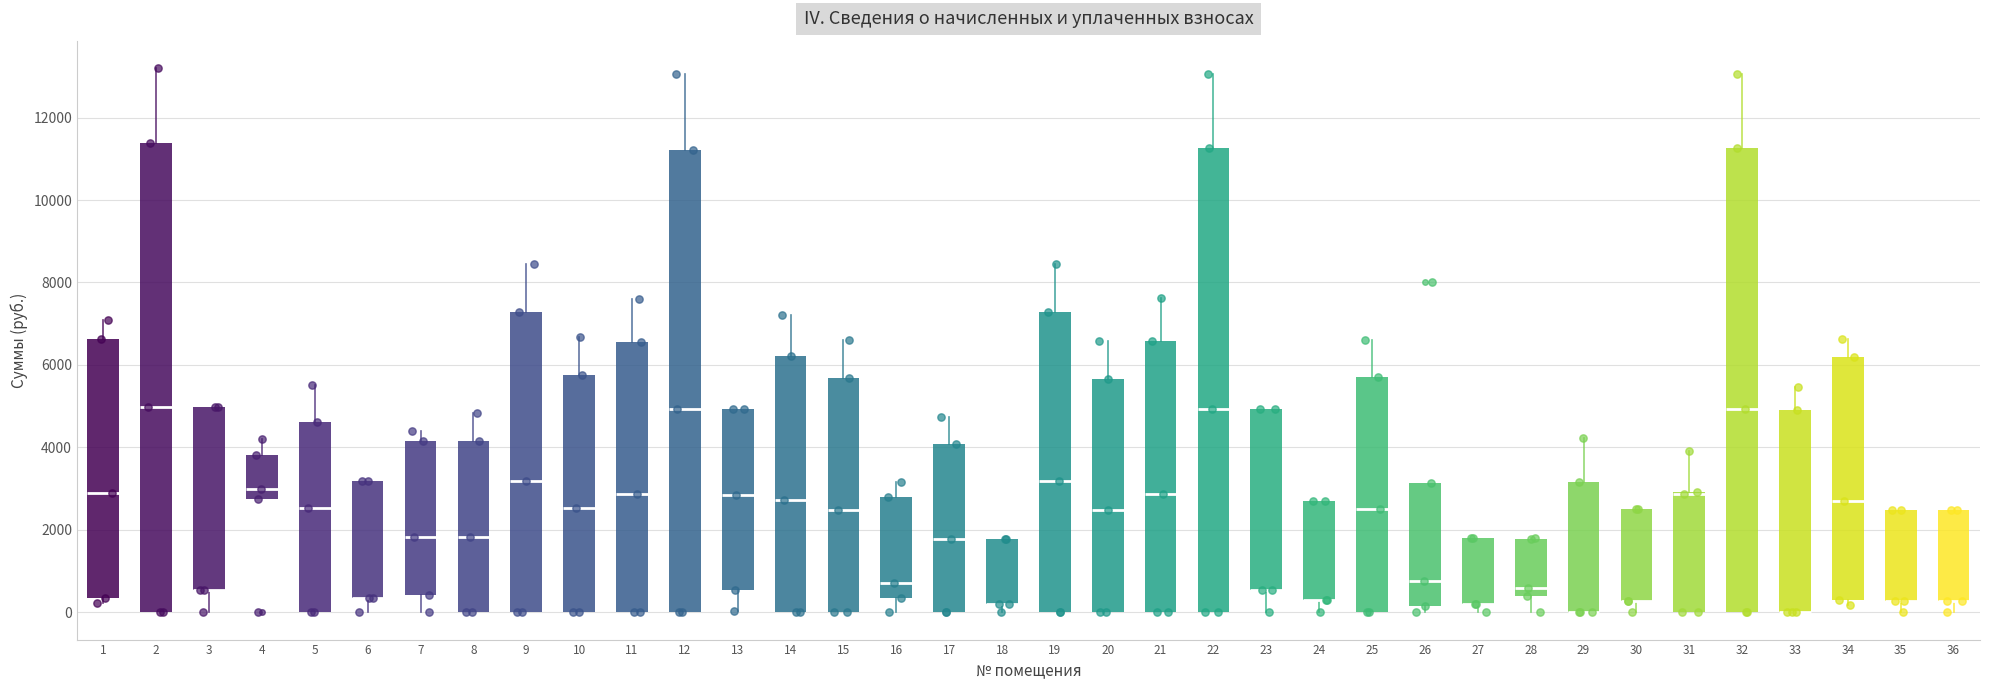

Reading left to right, transcribe this box plot: for each box, give where its median line is, the range the box spans, and where its two whiskers end, as read against the y-axis. The values are not printed on the chart, so give them approximately, as read against the axis.

1: median 3000, box 400 to 6600, whiskers 200 to 7200
2: median 5000, box 0 to 11400, whiskers 0 to 13200
3: median 600 (drawn on the box's lower edge), box 600 to 5000, whiskers 0 to 5000
4: median 3000, box 2800 to 3800, whiskers 2800 to 4200
5: median 2600, box 0 to 4600, whiskers 0 to 5600
6: median 400 (drawn on the box's lower edge), box 400 to 3200, whiskers 0 to 3200
7: median 1800, box 400 to 4200, whiskers 0 to 4400
8: median 1800, box 0 to 4200, whiskers 0 to 4800
9: median 3200, box 0 to 7200, whiskers 0 to 8400
10: median 2600, box 0 to 5800, whiskers 0 to 6600
11: median 2800, box 0 to 6600, whiskers 0 to 7600
12: median 5000, box 0 to 11200, whiskers 0 to 13000
13: median 2800, box 600 to 5000, whiskers 0 to 5000
14: median 2800, box 0 to 6200, whiskers 0 to 7200
15: median 2400, box 0 to 5600, whiskers 0 to 6600
16: median 800, box 400 to 2800, whiskers 0 to 3200
17: median 1800, box 0 to 4000, whiskers 0 to 4800
18: median 200 (drawn on the box's lower edge), box 200 to 1800, whiskers 0 to 1800
19: median 3200, box 0 to 7200, whiskers 0 to 8400
20: median 2400, box 0 to 5600, whiskers 0 to 6600
21: median 2800, box 0 to 6600, whiskers 0 to 7600
22: median 5000, box 0 to 11200, whiskers 0 to 13000
23: median 600 (drawn on the box's lower edge), box 600 to 5000, whiskers 0 to 5000
24: median 400 (drawn on the box's lower edge), box 400 to 2800, whiskers 0 to 2800
25: median 2400, box 0 to 5800, whiskers 0 to 6600
26: median 800, box 200 to 3200, whiskers 0 to 3200
27: median 200 (drawn on the box's lower edge), box 200 to 1800, whiskers 0 to 1800
28: median 600, box 400 to 1800, whiskers 0 to 1800
29: median 0 (drawn on the box's lower edge), box 0 to 3200, whiskers 0 to 4200
30: median 200 (drawn on the box's lower edge), box 200 to 2400, whiskers 0 to 2400
31: median 2800 (drawn on the box's upper edge), box 0 to 3000, whiskers 0 to 4000
32: median 5000, box 0 to 11200, whiskers 0 to 13000
33: median 0 (drawn on the box's lower edge), box 0 to 5000, whiskers 0 to 5400
34: median 2800, box 400 to 6200, whiskers 200 to 6600
35: median 200 (drawn on the box's lower edge), box 200 to 2400, whiskers 0 to 2400
36: median 200 (drawn on the box's lower edge), box 200 to 2400, whiskers 0 to 2400